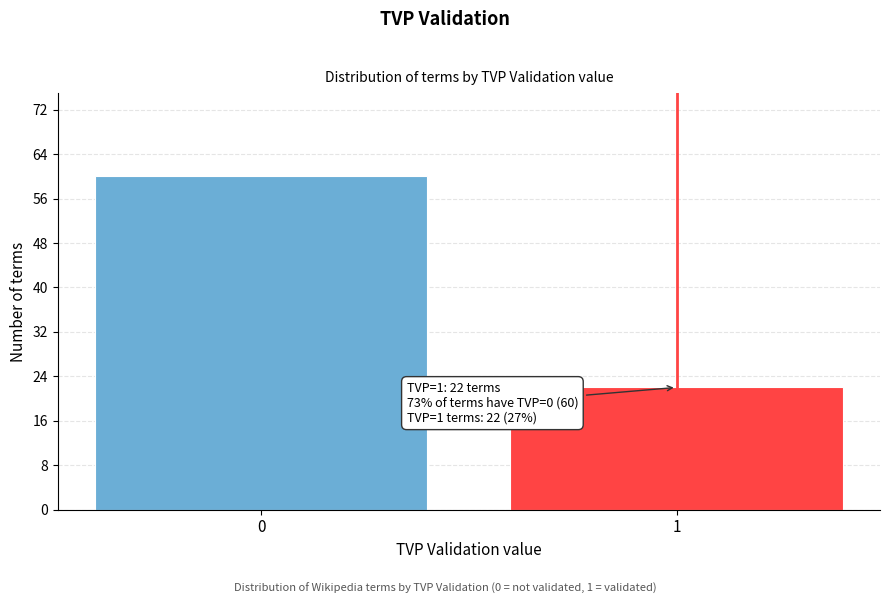

Reading right to left, what are all the values shown in this chart?

1=22	0=60